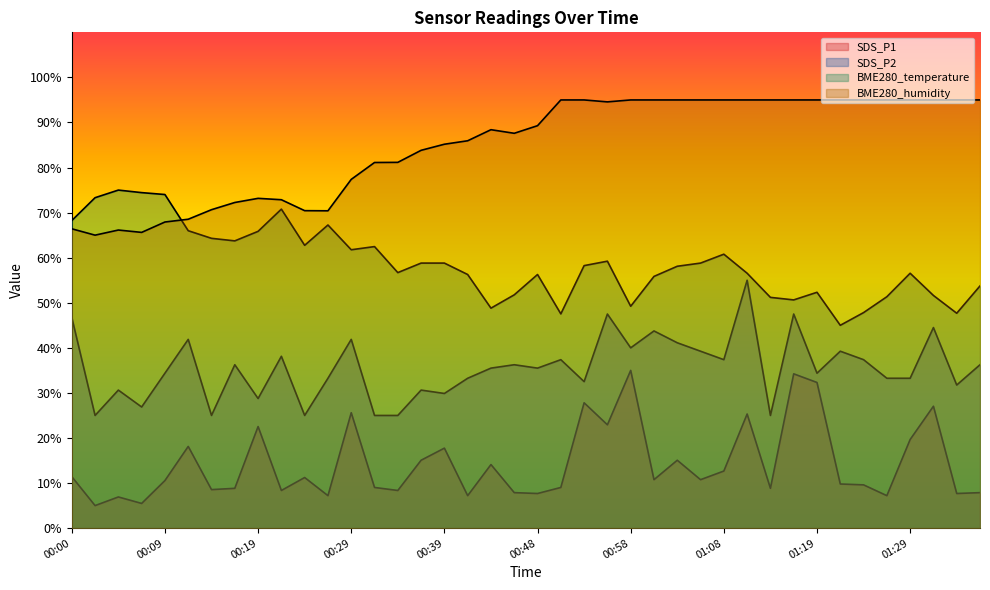

True or false: SDS_P2 and BME280_temperature intersect in this chart.

False